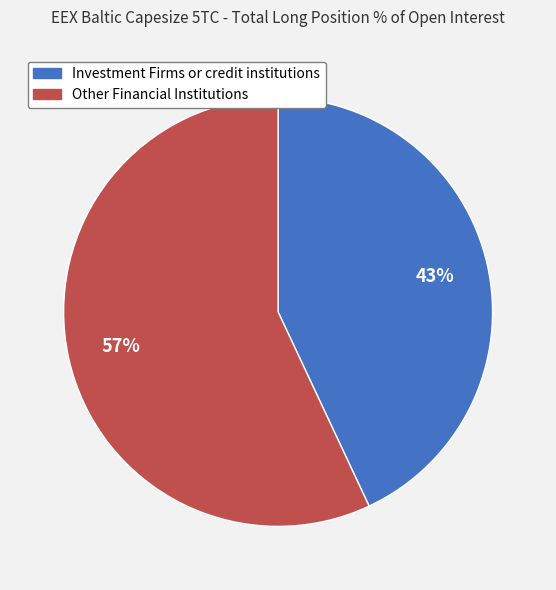

What percentage is the Other Financial Institutions slice, to the nearest percent?

57%